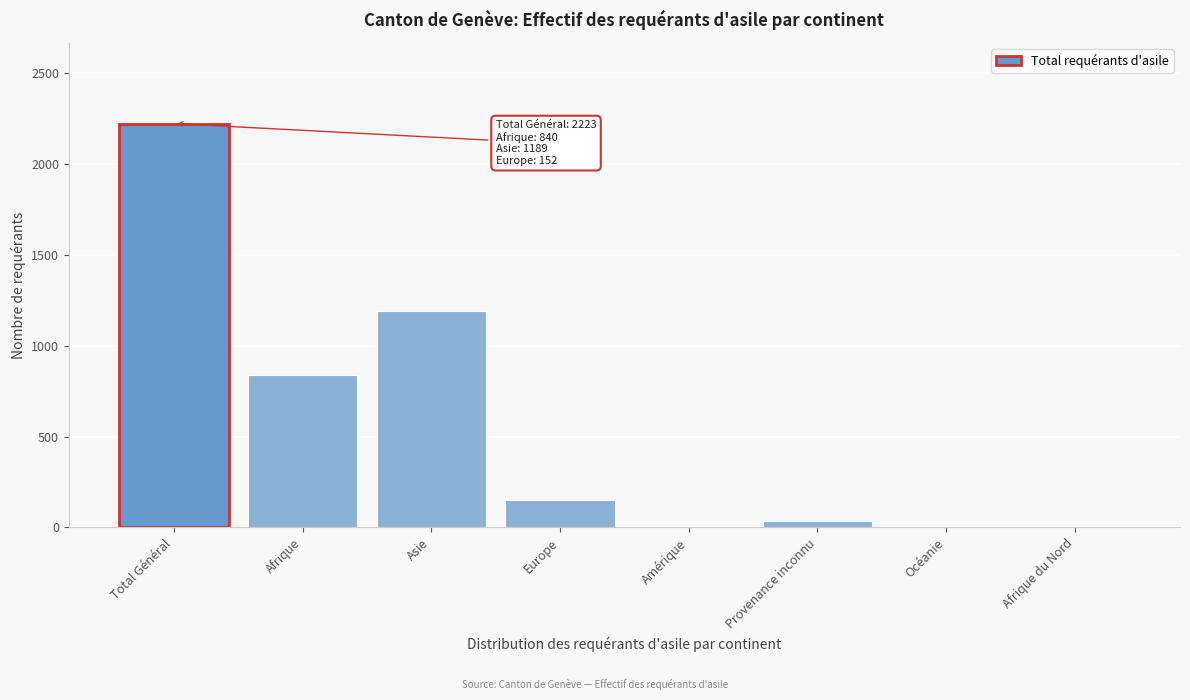

Read the value at Asie.

1189